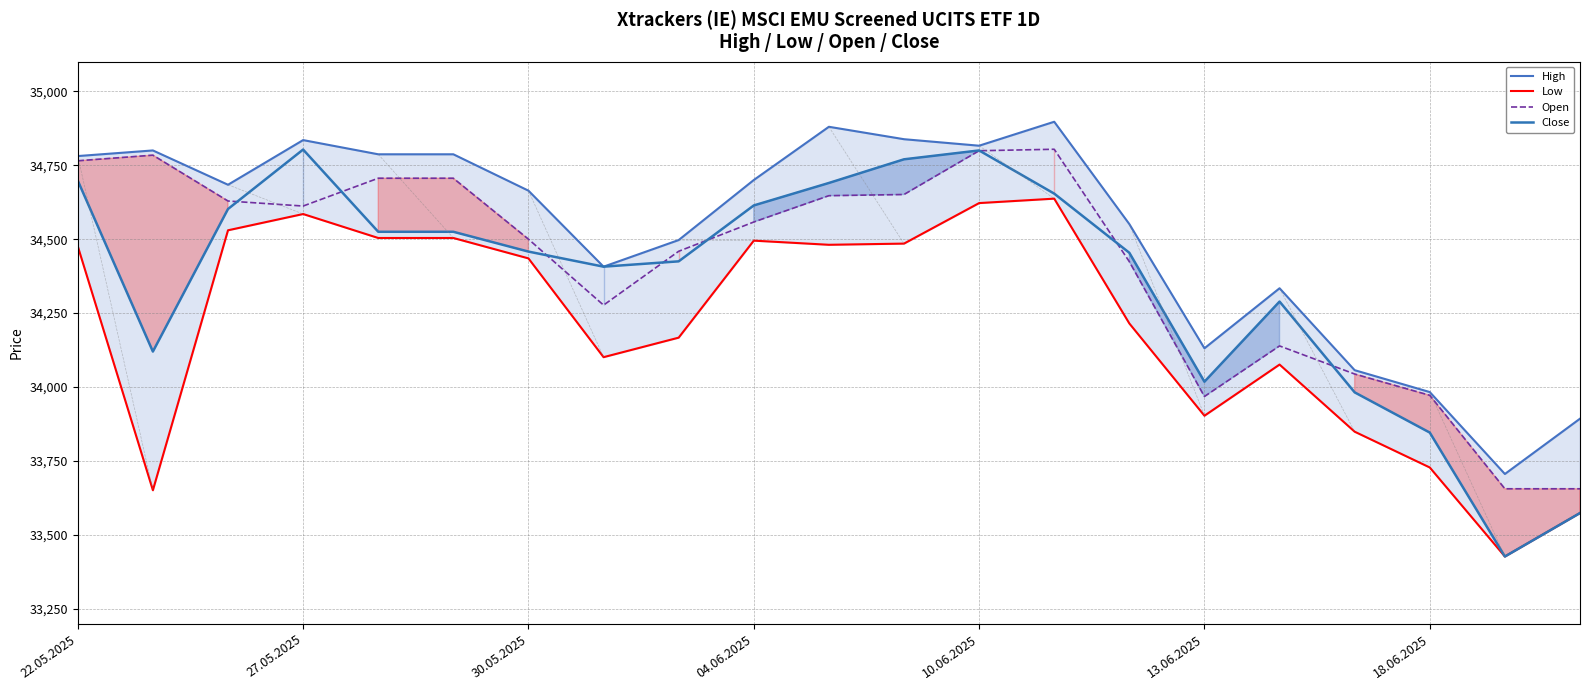

What is the highest value of the Open series?

34804